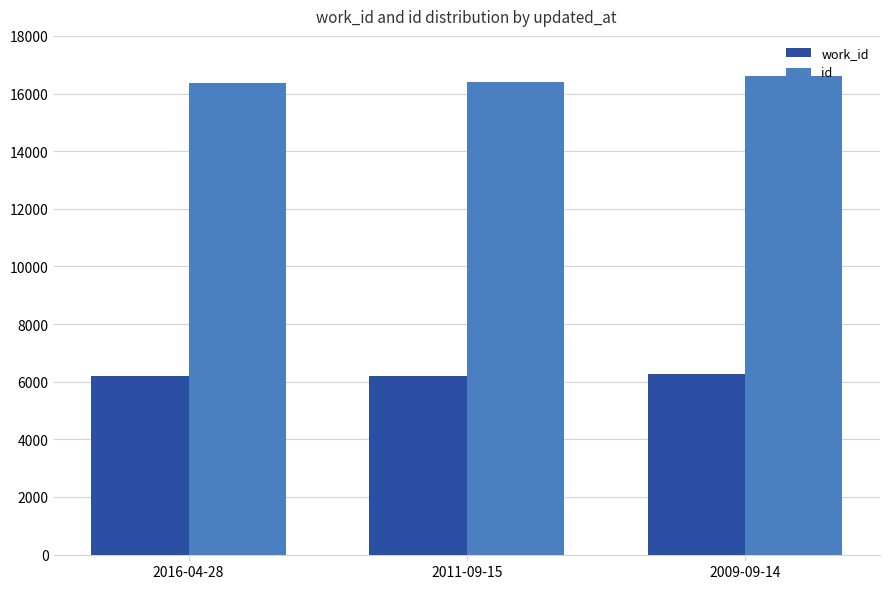

What is the difference between the highest and lowest values at 2011-09-15?

10190